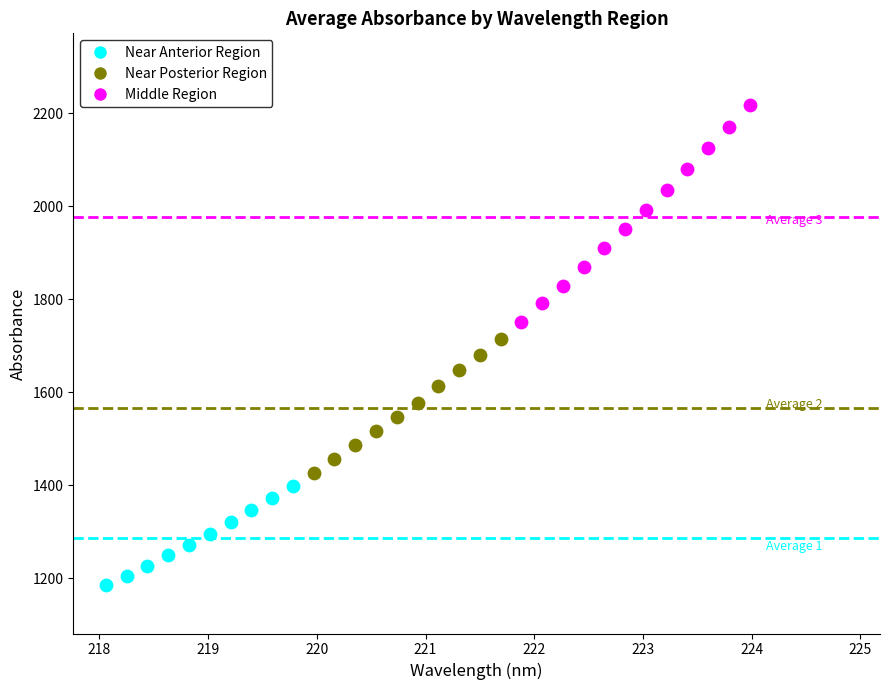

Which series has the largest Y range (max minus min)?

Middle Region